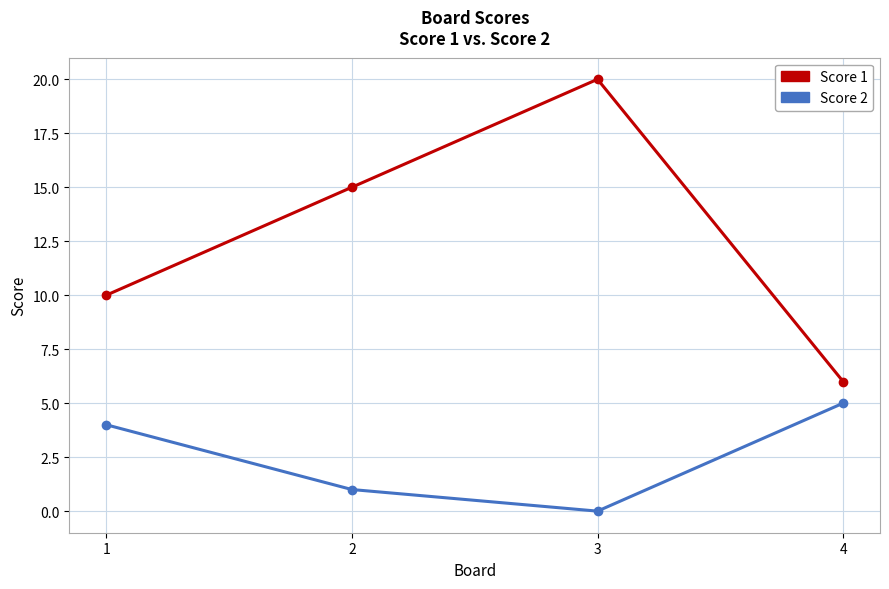

Count the number of categories in the chart.

4